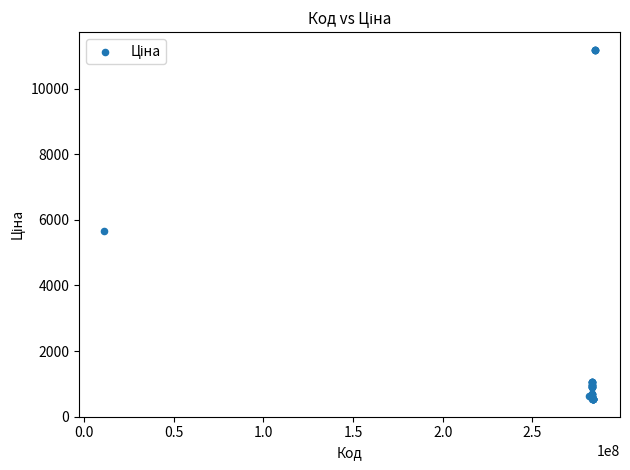

What Y value in the scatter plot is closest to 5859?

5673.8